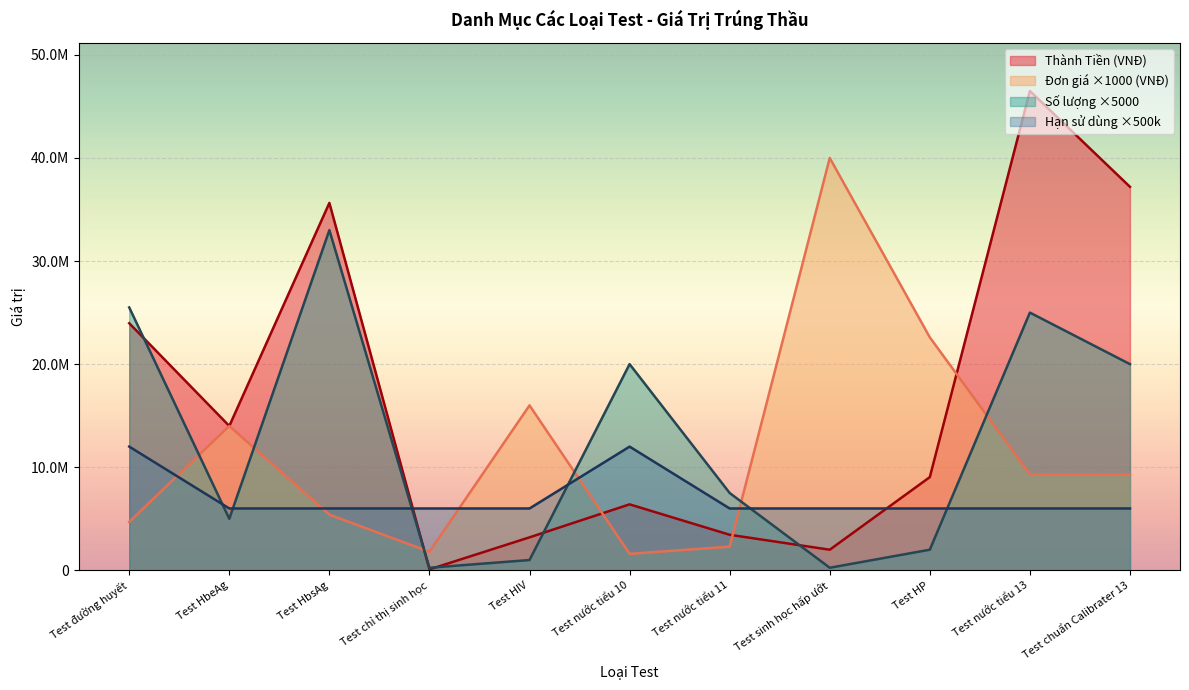

What is the label of the 5th point from the right?

Test nước tiểu 11